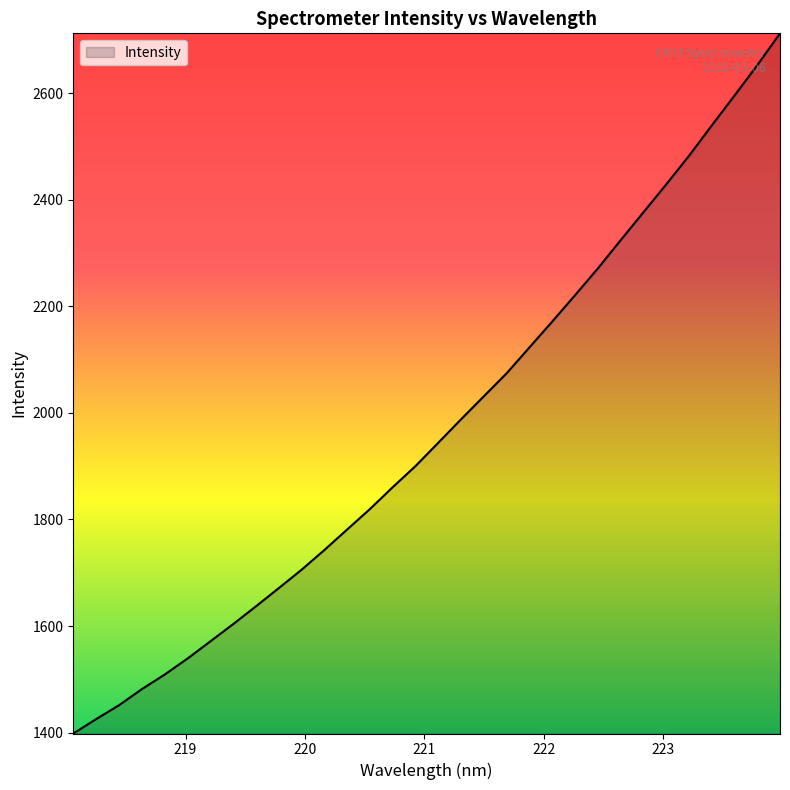

True or false: there are more than 1 points higher than both neighbors.

False